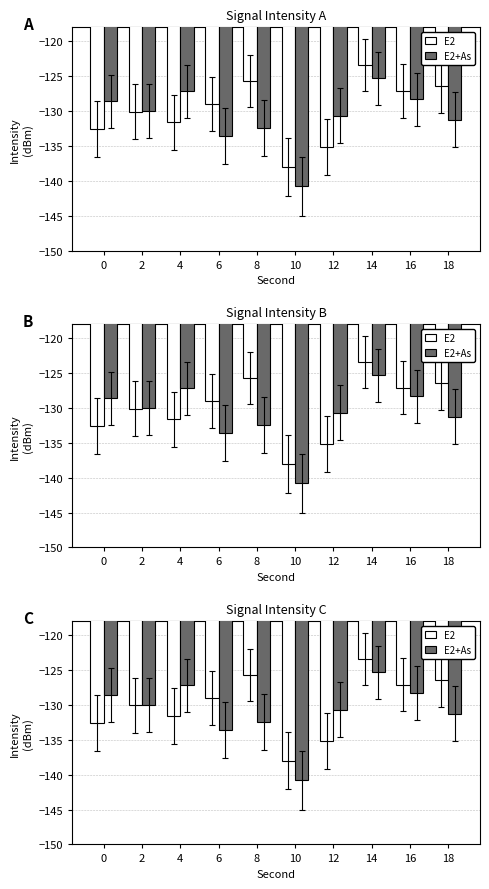

The E2+As series shows -233.6 at 6. True or false?

False